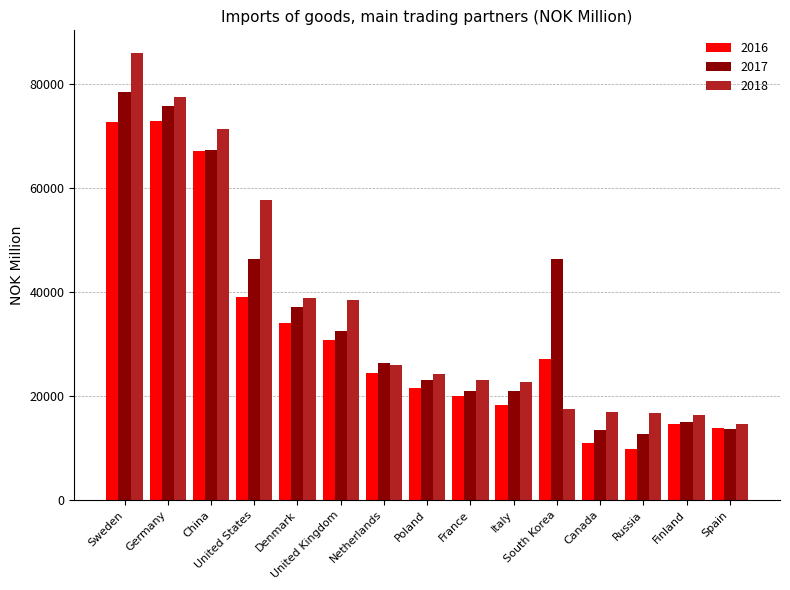

What is the minimum value shown in the chart?

9755